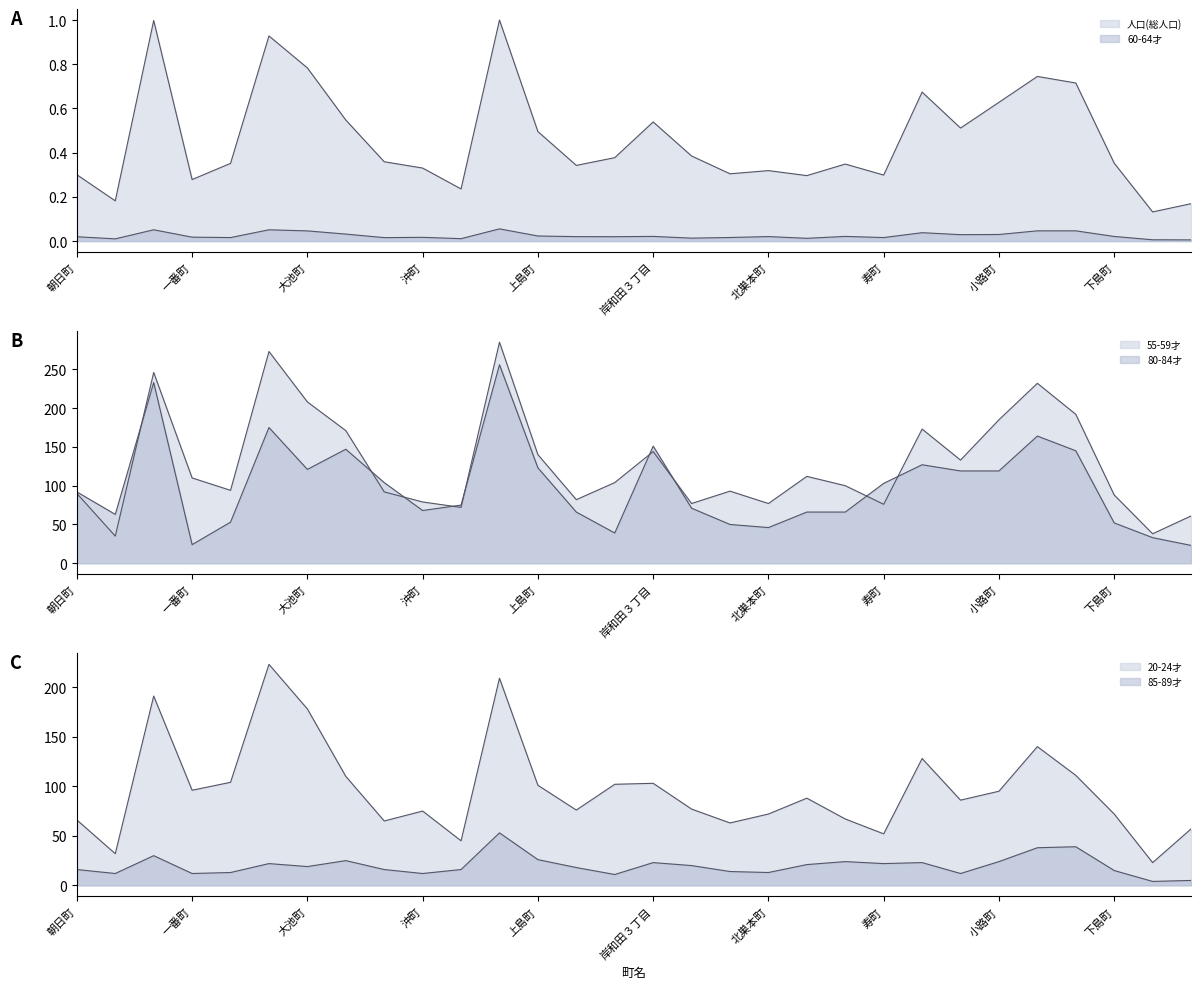

At which category does 85-89才 reach its first local valley?

泉町